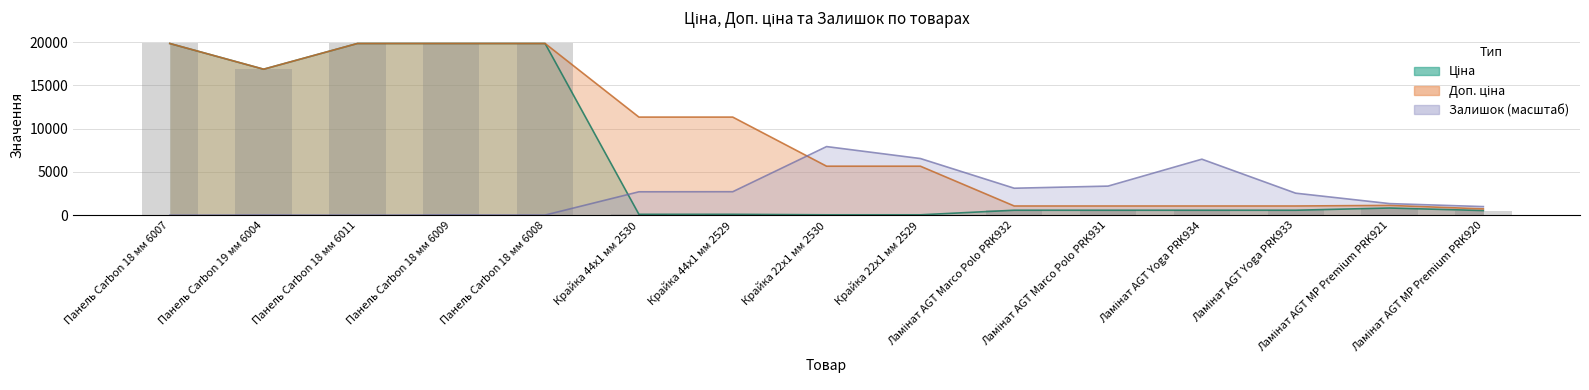

What is the difference between the second highest and second lowest values in the Доп. ціна series?

18756.6